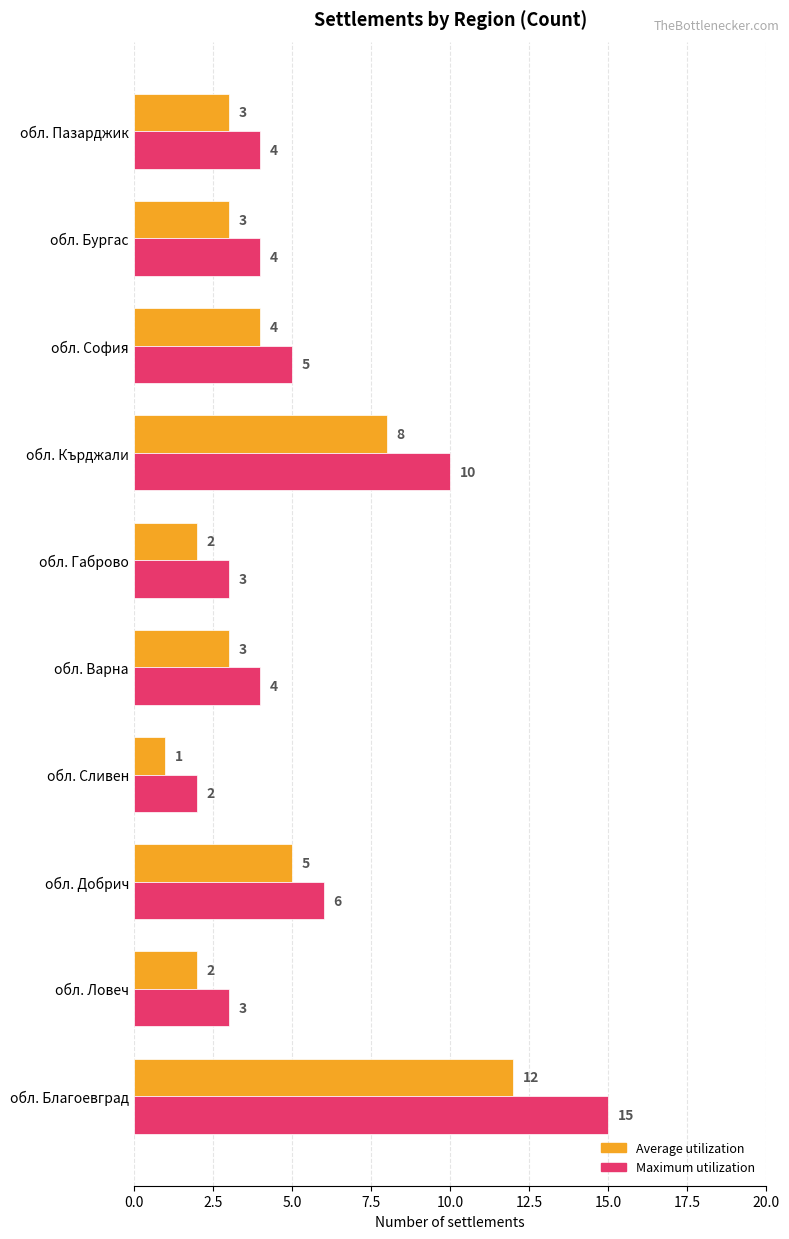

Which category has the lowest value in the Maximum utilization series?

обл. Сливен